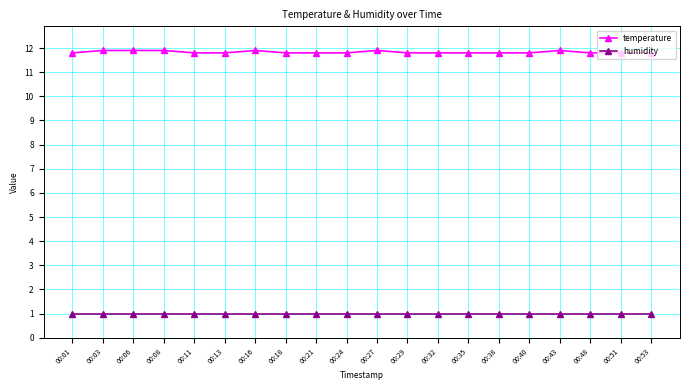

What is the minimum value shown in the chart?

1.0